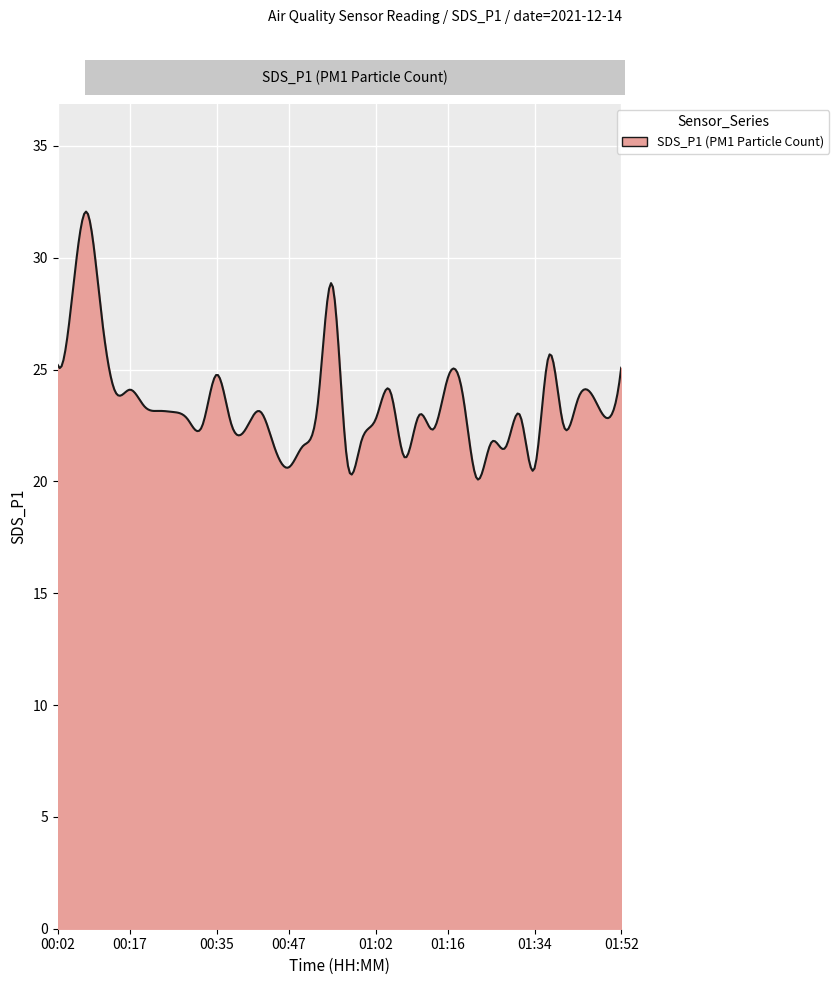

What is the maximum value shown in the chart?

32.1